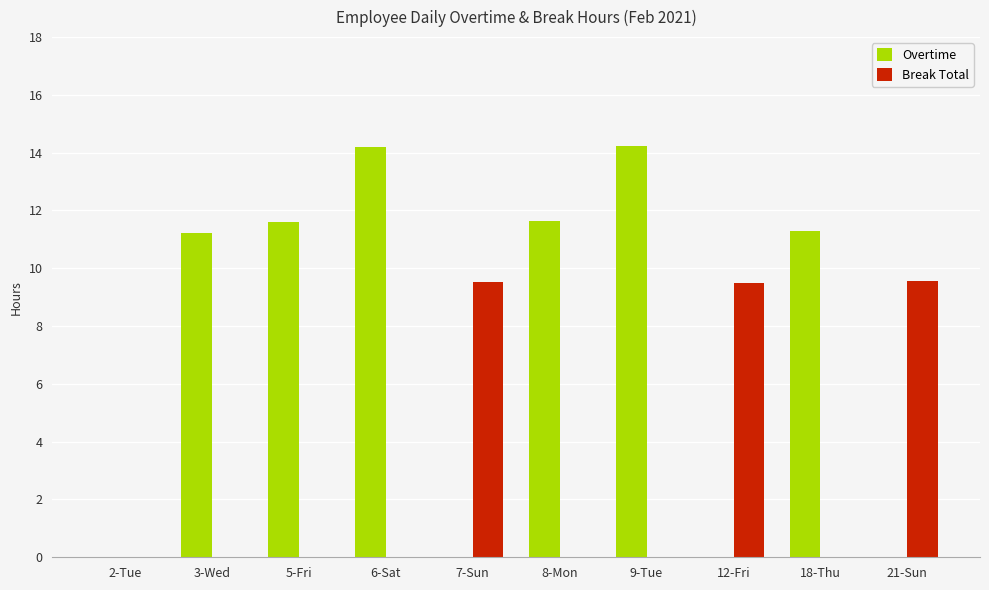

What is the sum of all Break Total values?

28.6